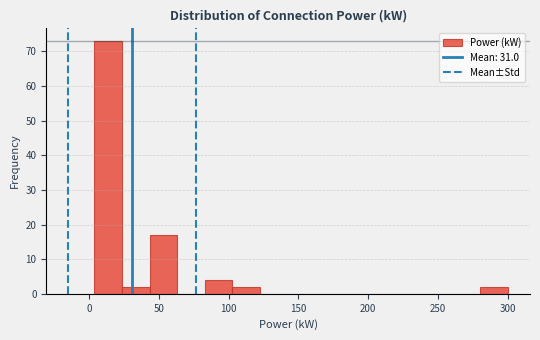

Around what value on the x-axis is the tallest bar? Give the approximate position of its centre, as read against the axis.

15